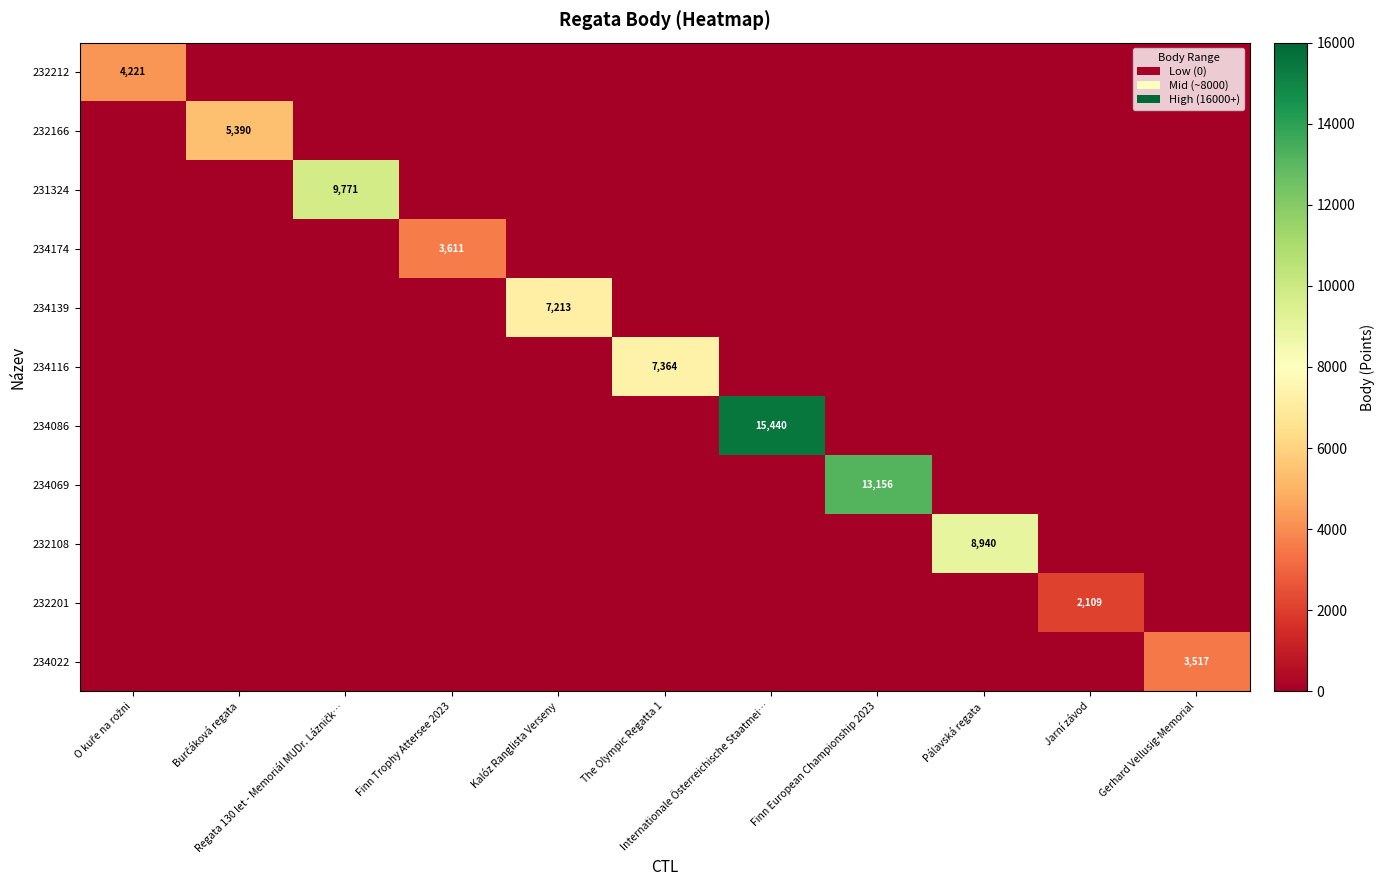

True or false: 234174 has a value of -1263 at O kuře na rožni.

False